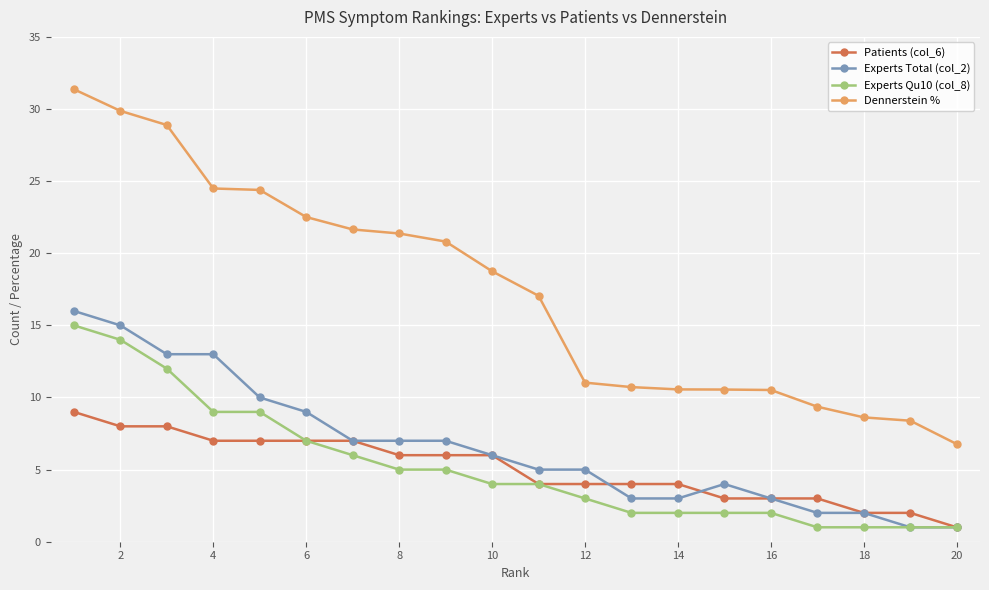

What is the difference between the maximum and minimum values in the Experts Total (col_2) series?

15.0